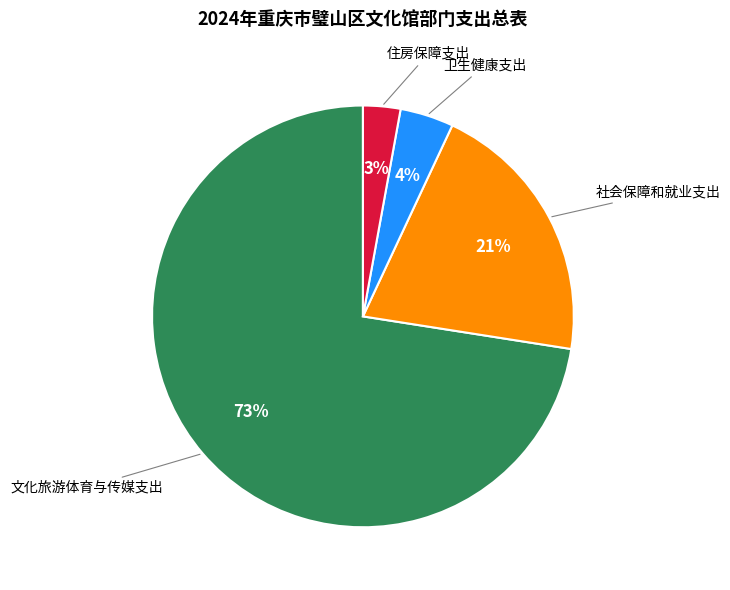

Is there a majority slice in this chart?

Yes